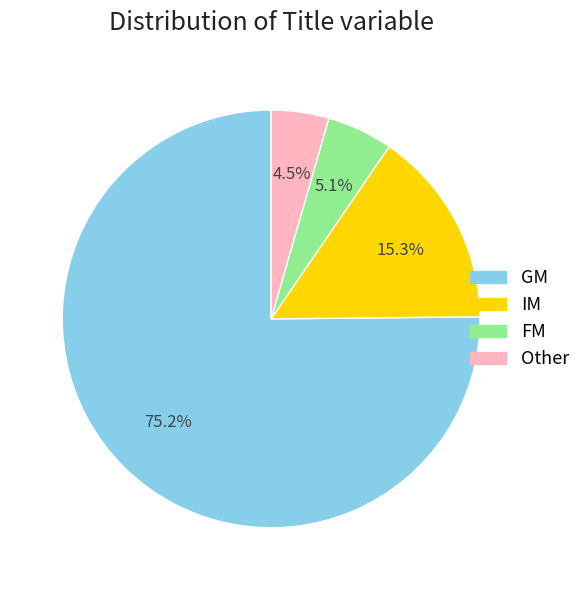

What is the largest slice in the pie chart?

GM